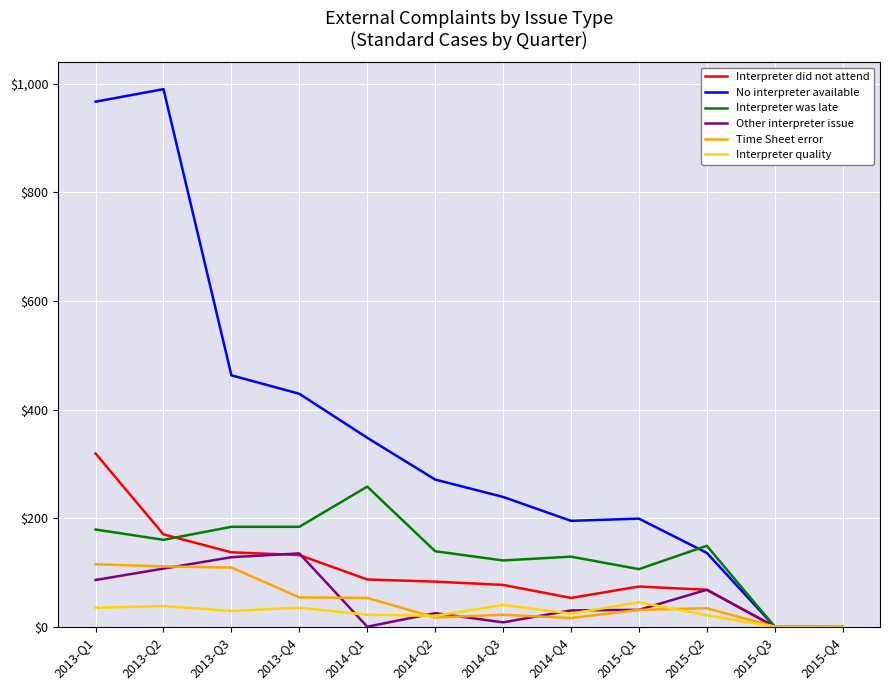

What is the maximum value for No interpreter available?

990